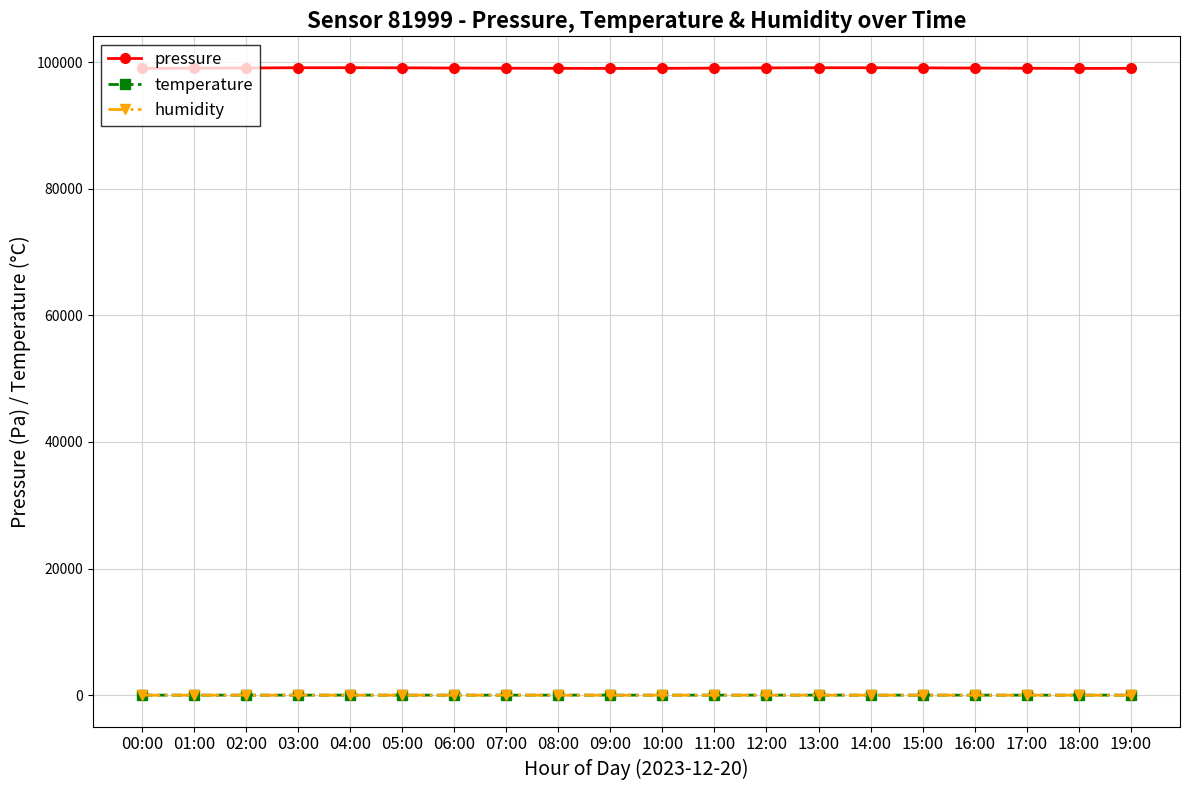

True or false: humidity has more than 1 points higher than both neighbors.

True